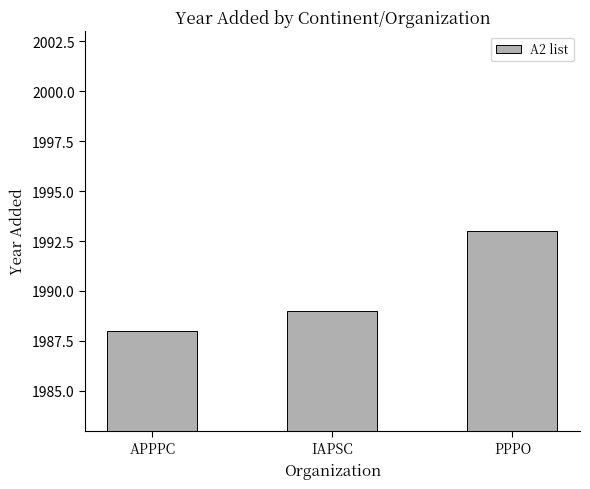

The chart shows a value of 1988 at APPPC. True or false?

True